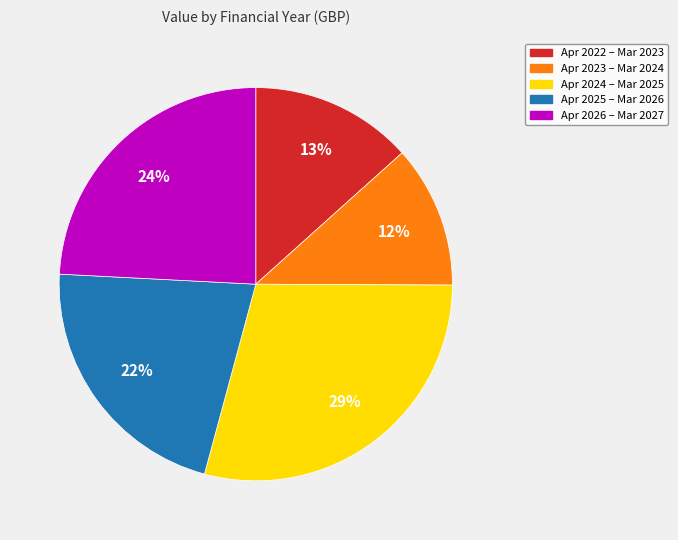

Is there a majority slice in this chart?

No